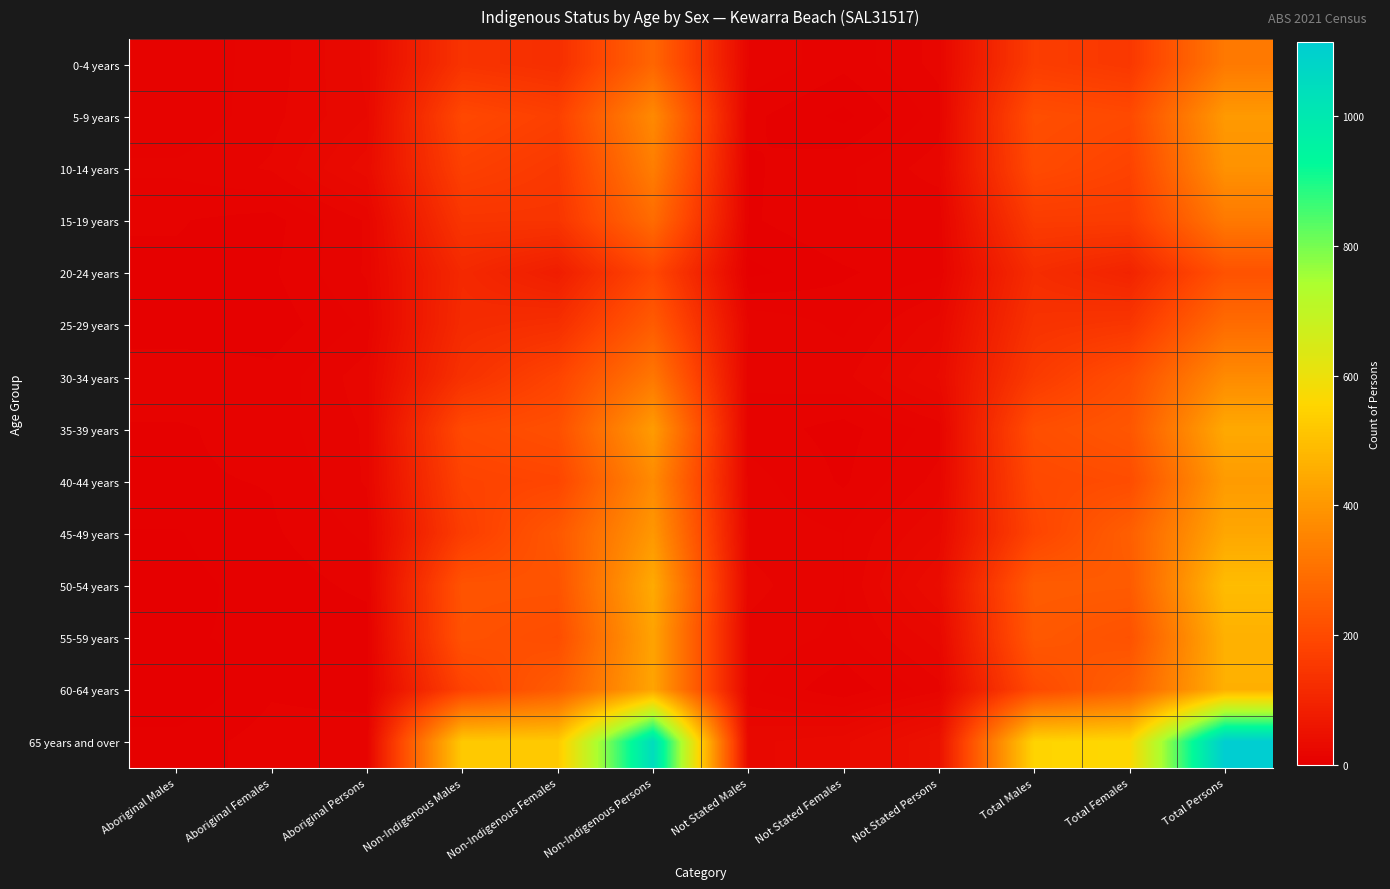

Reading right to left, transcribe all the data shown in this chart.

0-4 years: Total Persons=324	Total Females=152	Total Males=166	Not Stated Persons=19	Not Stated Females=10	Not Stated Males=17	Non-Indigenous Persons=274	Non-Indigenous Females=127	Non-Indigenous Males=140	Aboriginal Persons=27	Aboriginal Females=15	Aboriginal Males=10
5-9 years: Total Persons=406	Total Females=199	Total Males=211	Not Stated Persons=15	Not Stated Females=3	Not Stated Males=10	Non-Indigenous Persons=367	Non-Indigenous Females=174	Non-Indigenous Males=195	Aboriginal Persons=26	Aboriginal Females=16	Aboriginal Males=9
10-14 years: Total Persons=387	Total Females=181	Total Males=201	Not Stated Persons=20	Not Stated Females=12	Not Stated Males=8	Non-Indigenous Persons=336	Non-Indigenous Females=155	Non-Indigenous Males=174	Aboriginal Persons=33	Aboriginal Females=18	Aboriginal Males=14
15-19 years: Total Persons=324	Total Females=162	Total Males=163	Not Stated Persons=13	Not Stated Females=13	Not Stated Males=8	Non-Indigenous Persons=288	Non-Indigenous Females=144	Non-Indigenous Males=145	Aboriginal Persons=18	Aboriginal Females=7	Aboriginal Males=9
20-24 years: Total Persons=222	Total Females=98	Total Males=123	Not Stated Persons=12	Not Stated Females=8	Not Stated Males=3	Non-Indigenous Persons=193	Non-Indigenous Females=81	Non-Indigenous Males=112	Aboriginal Persons=18	Aboriginal Females=8	Aboriginal Males=8
25-29 years: Total Persons=289	Total Females=148	Total Males=138	Not Stated Persons=24	Not Stated Females=12	Not Stated Males=17	Non-Indigenous Persons=247	Non-Indigenous Females=128	Non-Indigenous Males=117	Aboriginal Persons=14	Aboriginal Females=6	Aboriginal Males=5
30-34 years: Total Persons=369	Total Females=211	Total Males=159	Not Stated Persons=31	Not Stated Females=16	Not Stated Males=14	Non-Indigenous Persons=318	Non-Indigenous Females=184	Non-Indigenous Males=134	Aboriginal Persons=20	Aboriginal Females=10	Aboriginal Males=13
35-39 years: Total Persons=444	Total Females=233	Total Males=211	Not Stated Persons=15	Not Stated Females=7	Not Stated Males=11	Non-Indigenous Persons=411	Non-Indigenous Females=215	Non-Indigenous Males=198	Aboriginal Persons=18	Aboriginal Females=11	Aboriginal Males=8
40-44 years: Total Persons=411	Total Females=207	Total Males=197	Not Stated Persons=19	Not Stated Females=8	Not Stated Males=15	Non-Indigenous Persons=369	Non-Indigenous Females=189	Non-Indigenous Males=181	Aboriginal Persons=18	Aboriginal Females=9	Aboriginal Males=8
45-49 years: Total Persons=439	Total Females=255	Total Males=186	Not Stated Persons=26	Not Stated Females=13	Not Stated Males=16	Non-Indigenous Persons=401	Non-Indigenous Females=236	Non-Indigenous Males=166	Aboriginal Persons=14	Aboriginal Females=8	Aboriginal Males=4
50-54 years: Total Persons=492	Total Females=245	Total Males=248	Not Stated Persons=36	Not Stated Females=13	Not Stated Males=19	Non-Indigenous Persons=447	Non-Indigenous Females=225	Non-Indigenous Males=225	Aboriginal Persons=10	Aboriginal Females=6	Aboriginal Males=3
55-59 years: Total Persons=463	Total Females=221	Total Males=238	Not Stated Persons=24	Not Stated Females=12	Not Stated Males=16	Non-Indigenous Persons=429	Non-Indigenous Females=208	Non-Indigenous Males=221	Aboriginal Persons=6	Aboriginal Females=5	Aboriginal Males=4
60-64 years: Total Persons=461	Total Females=259	Total Males=200	Not Stated Persons=16	Not Stated Females=5	Not Stated Males=14	Non-Indigenous Persons=433	Non-Indigenous Females=247	Non-Indigenous Males=180	Aboriginal Persons=6	Aboriginal Females=8	Aboriginal Males=0
65 years and over: Total Persons=1114	Total Females=560	Total Males=551	Not Stated Persons=50	Not Stated Females=29	Not Stated Males=25	Non-Indigenous Persons=1046	Non-Indigenous Females=526	Non-Indigenous Males=525	Aboriginal Persons=12	Aboriginal Females=11	Aboriginal Males=6